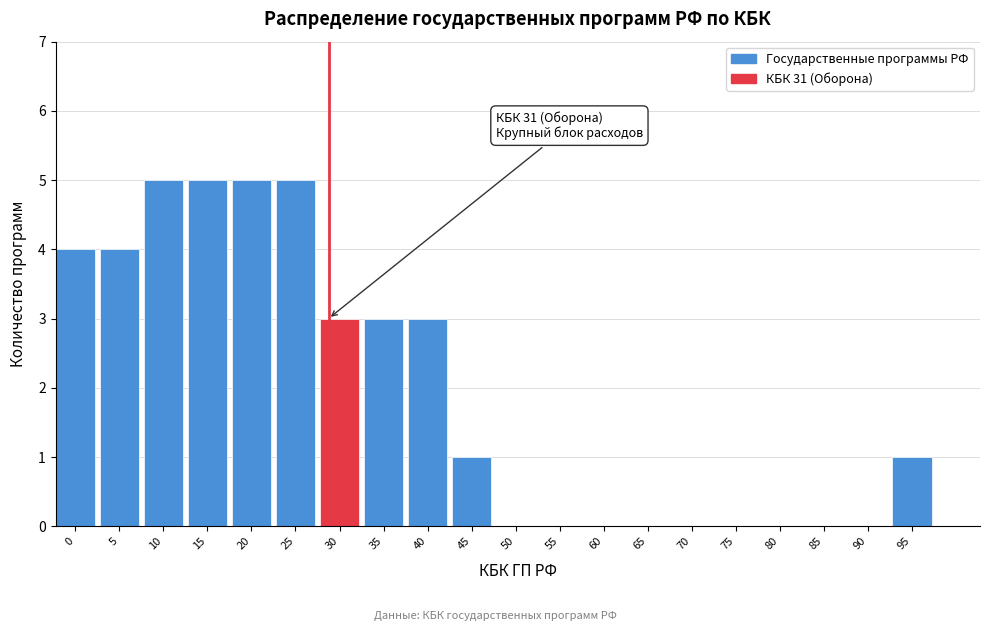

Reading right to left, what are all the values shown in this chart?

95=1	90=0	85=0	80=0	75=0	70=0	65=0	60=0	55=0	50=0	45=1	40=3	35=3	30=3	25=5	20=5	15=5	10=5	5=4	0=4